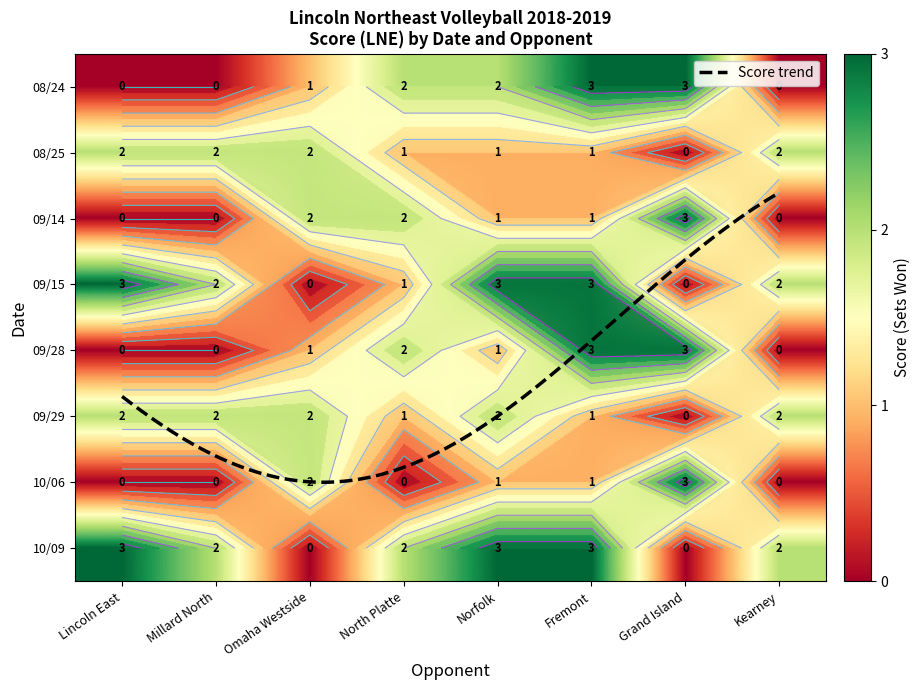

Reading left to right, extract all data points from this chart.

Lincoln East: 0=0	1=2	2=0	3=3	4=0	5=2	6=0	7=3
Millard North: 0=0	1=2	2=0	3=2	4=0	5=2	6=0	7=2
Omaha Westside: 0=1	1=2	2=2	3=0	4=1	5=2	6=2	7=0
North Platte: 0=2	1=1	2=2	3=1	4=2	5=1	6=0	7=2
Norfolk: 0=2	1=1	2=1	3=3	4=1	5=2	6=1	7=3
Fremont: 0=3	1=1	2=1	3=3	4=3	5=1	6=1	7=3
Grand Island: 0=3	1=0	2=3	3=0	4=3	5=0	6=3	7=0
Kearney: 0=0	1=2	2=0	3=2	4=0	5=2	6=0	7=2